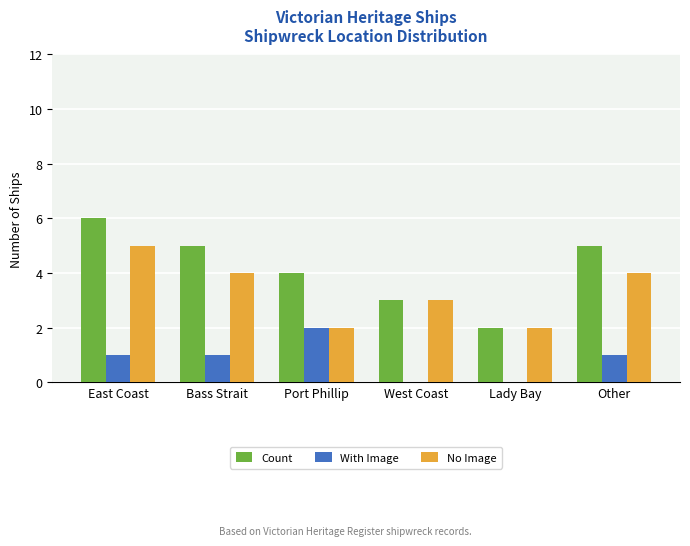

At which category is the sum across all series the highest?

East Coast